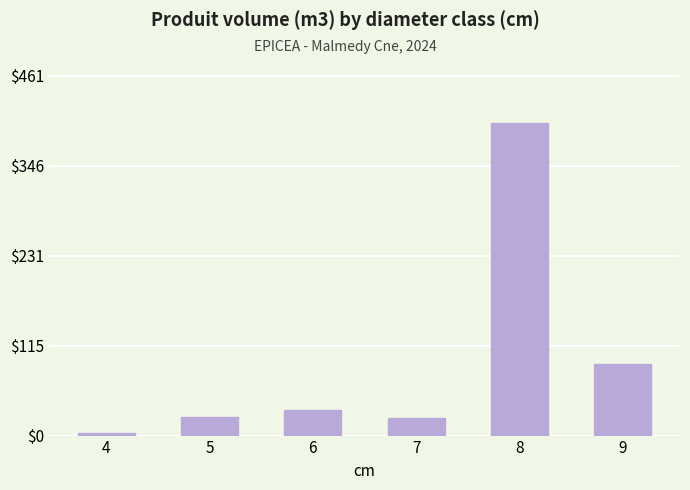

Approximately how many times larger is the value at 7 compared to 5?

1.0